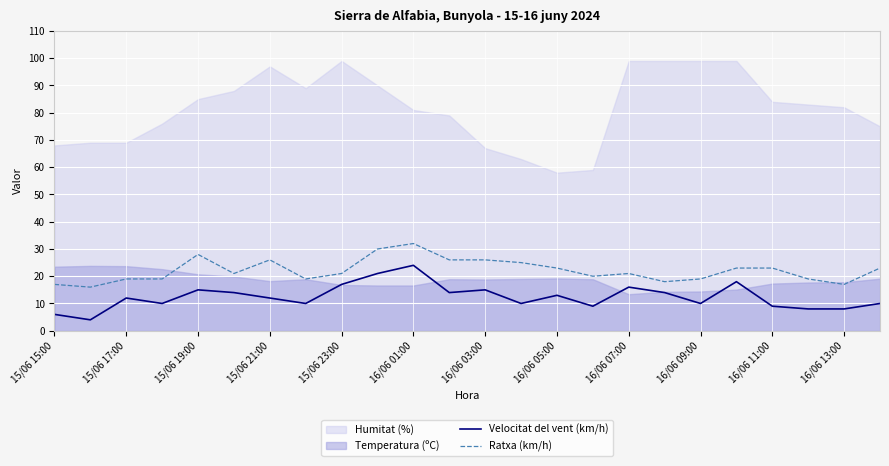

True or false: Ratxa (km/h) and Velocitat del vent (km/h) intersect in this chart.

False